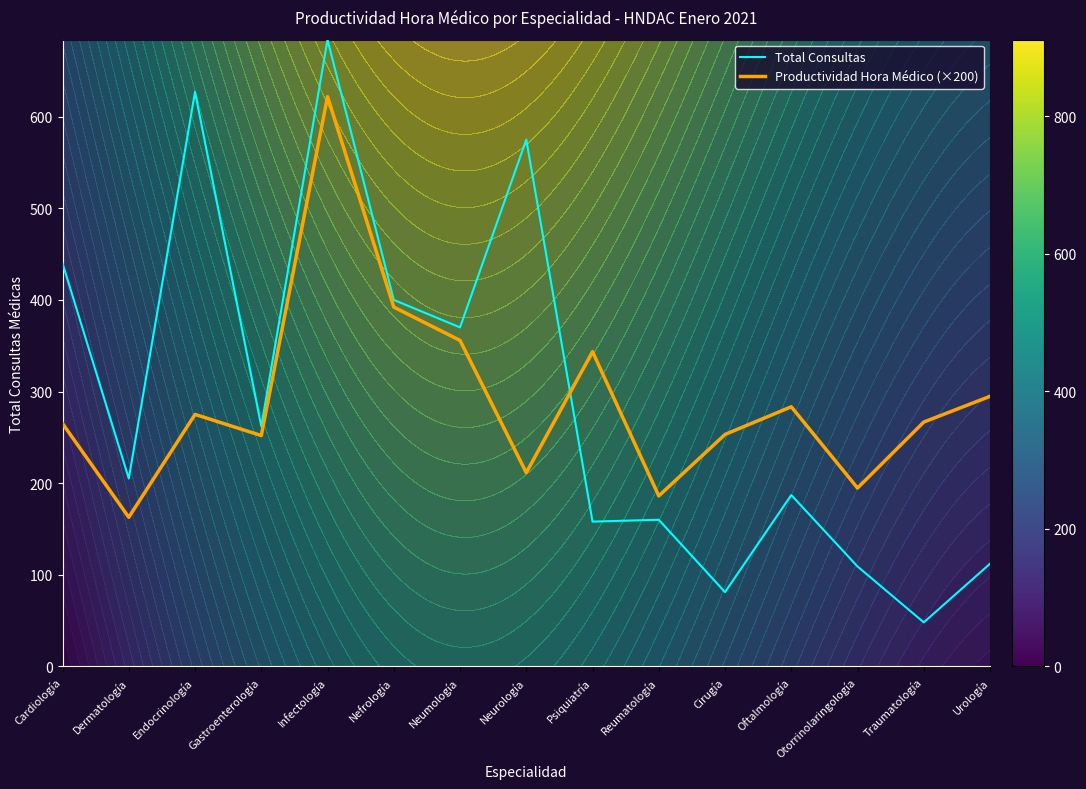

The value of Productividad Hora Médico (×200) at Neumología is 473.6. True or false?

False